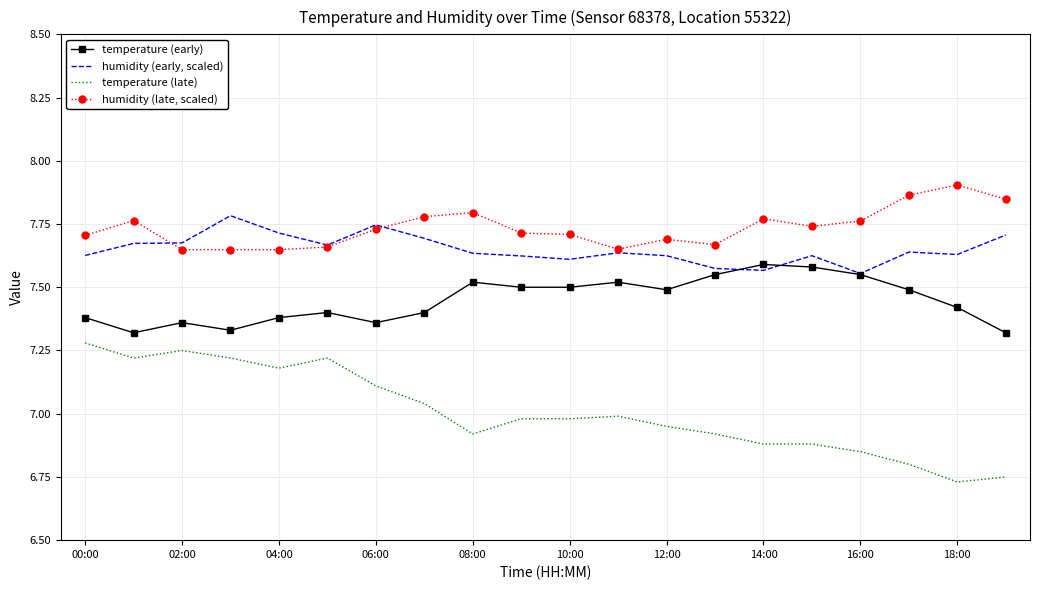

True or false: humidity (late, scaled) and temperature (early) intersect in this chart.

False